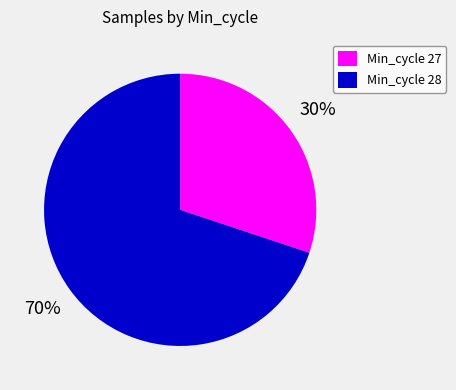

Is there any slice that represents more than half of the pie?

Yes